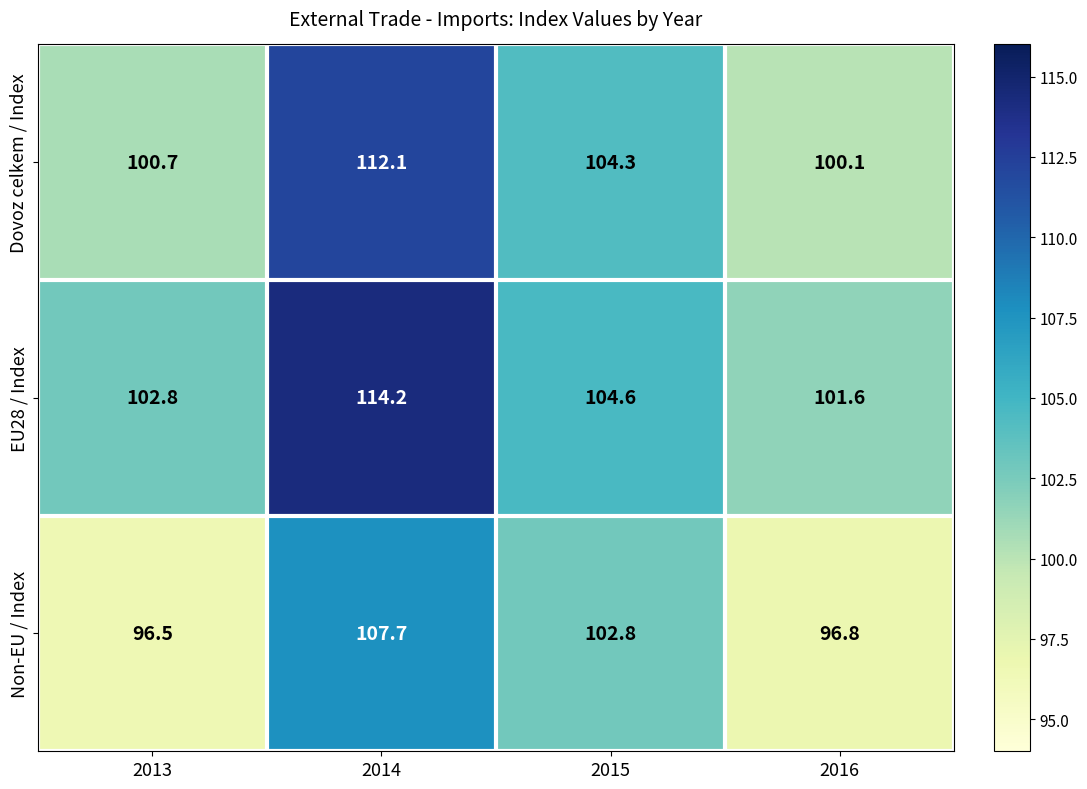

At which label is EU28 / Index closest to 107?

2015